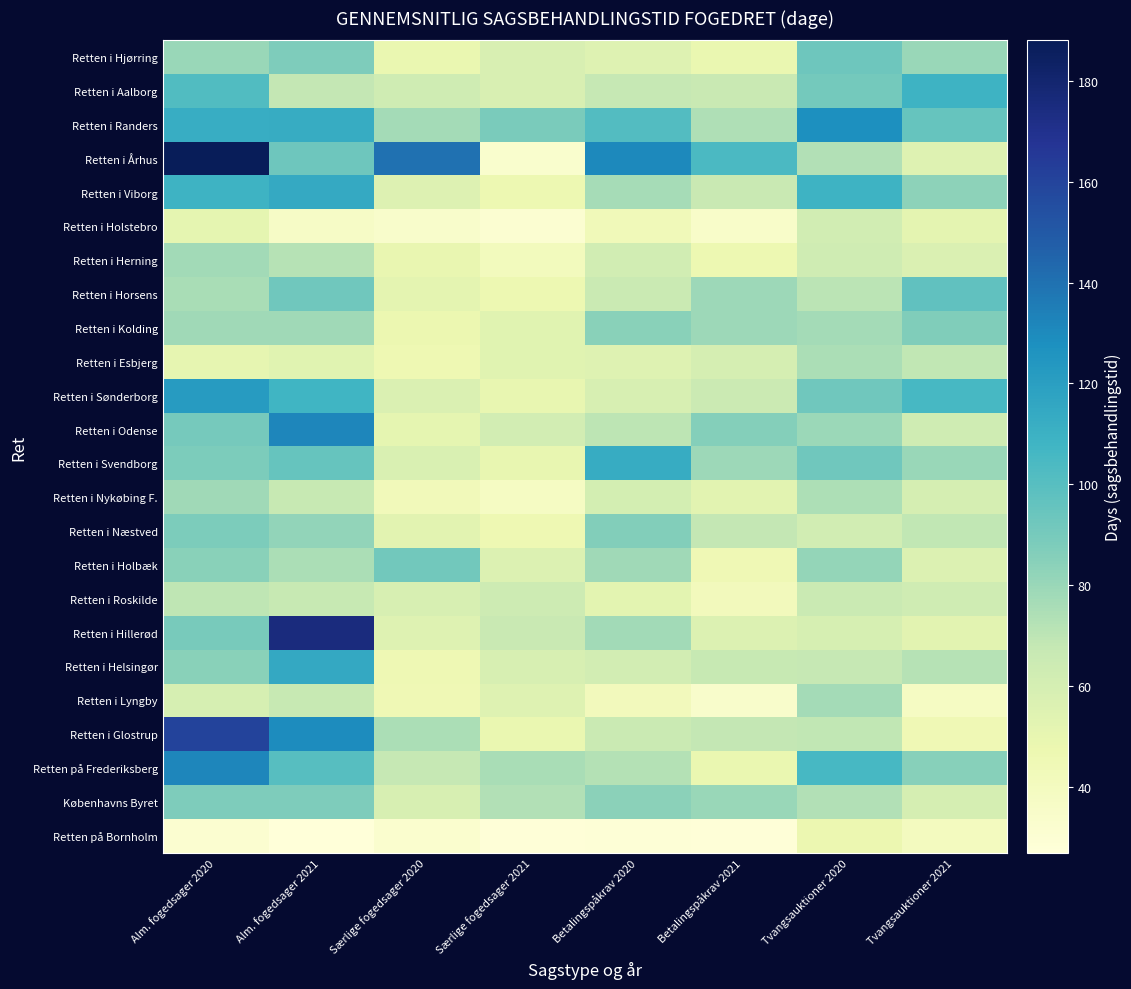

At how many categories does at least one series exceed 43?

8